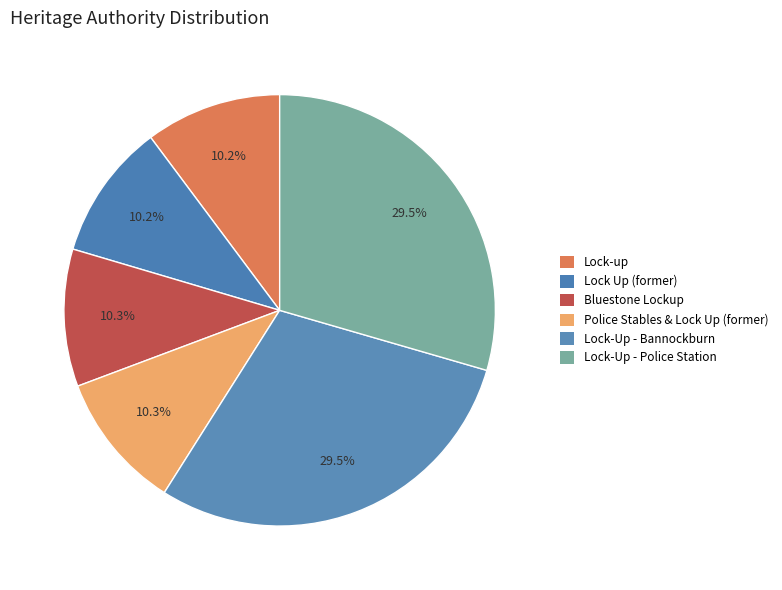

How many segments does this pie chart have?

6